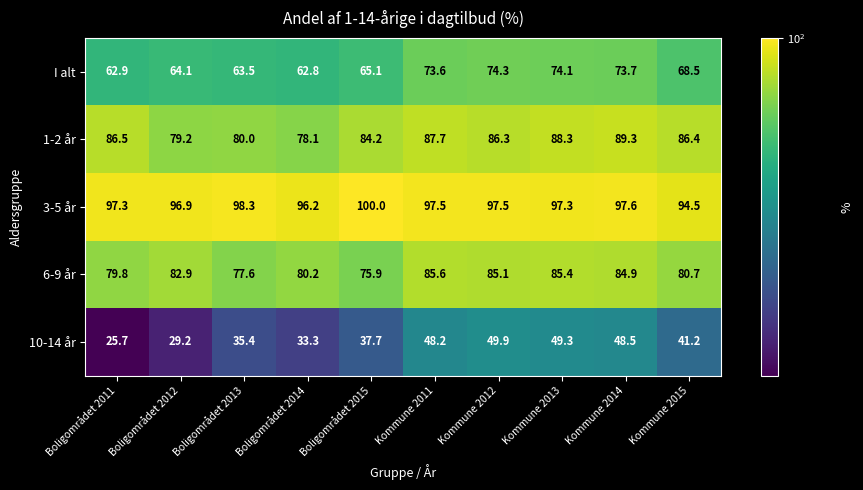

What is the sum of the 1-2 år values at Kommune 2013 and Kommune 2014?

177.6